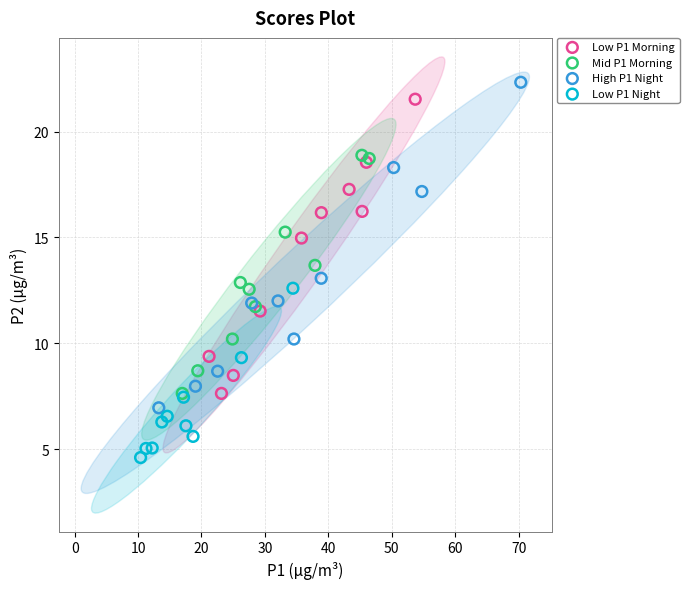

Which series reaches the minimum Y coordinate?

Low P1 Night